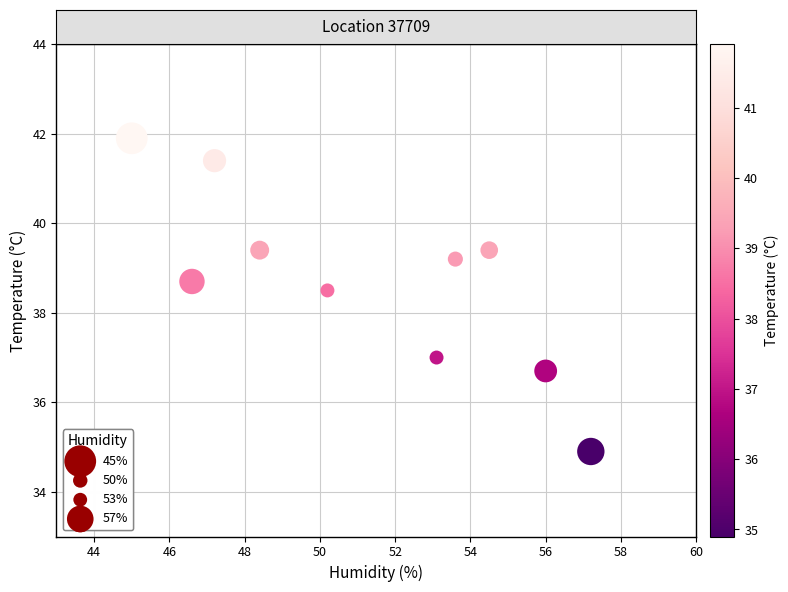

What Y value in the scatter plot is closest to 38?

38.5